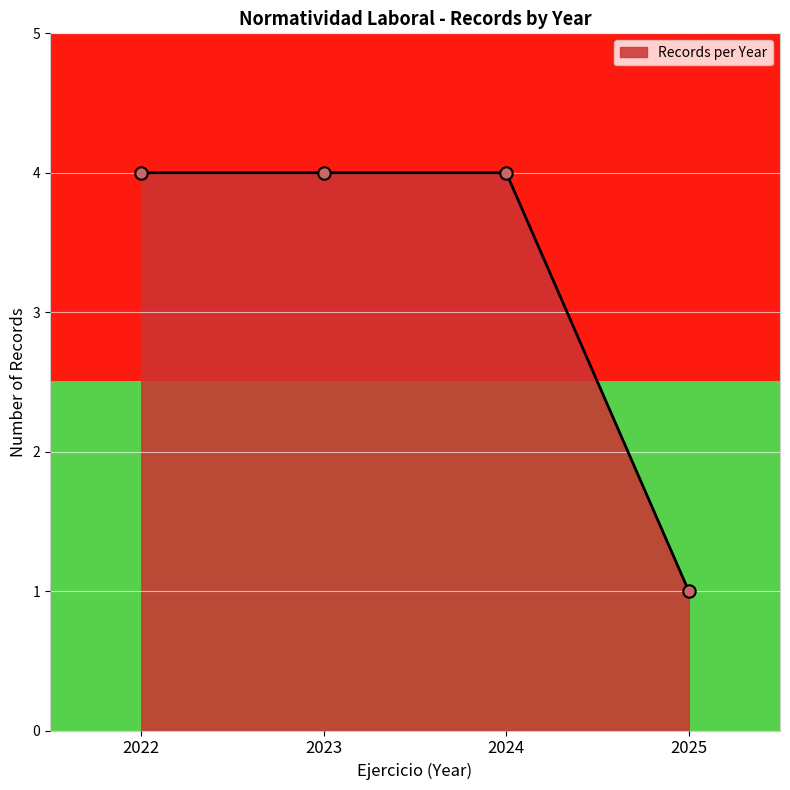

True or false: Records per Year has more than 1 interior local peaks.

False